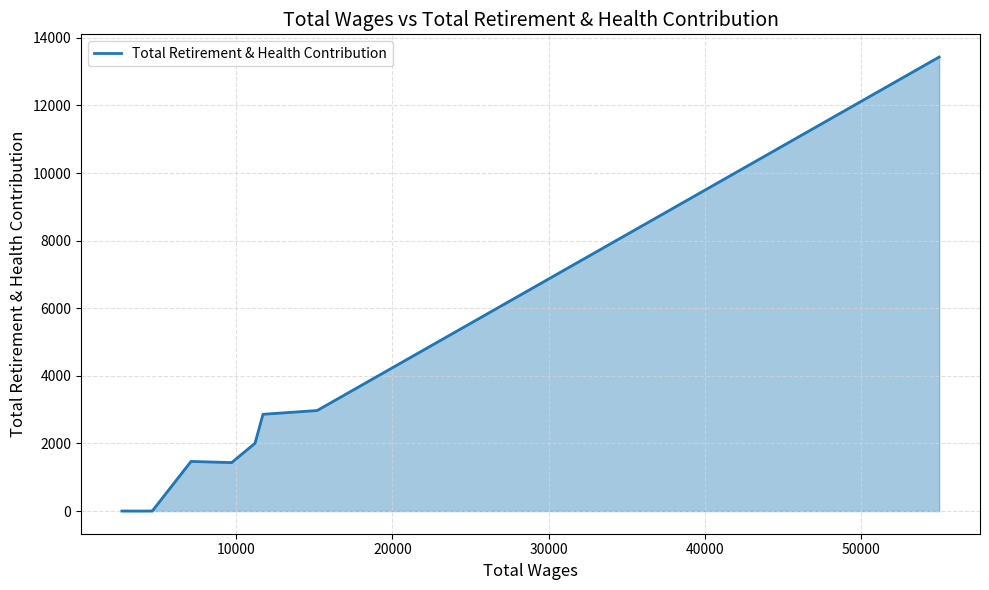

What is the difference between the maximum and minimum values?

13431